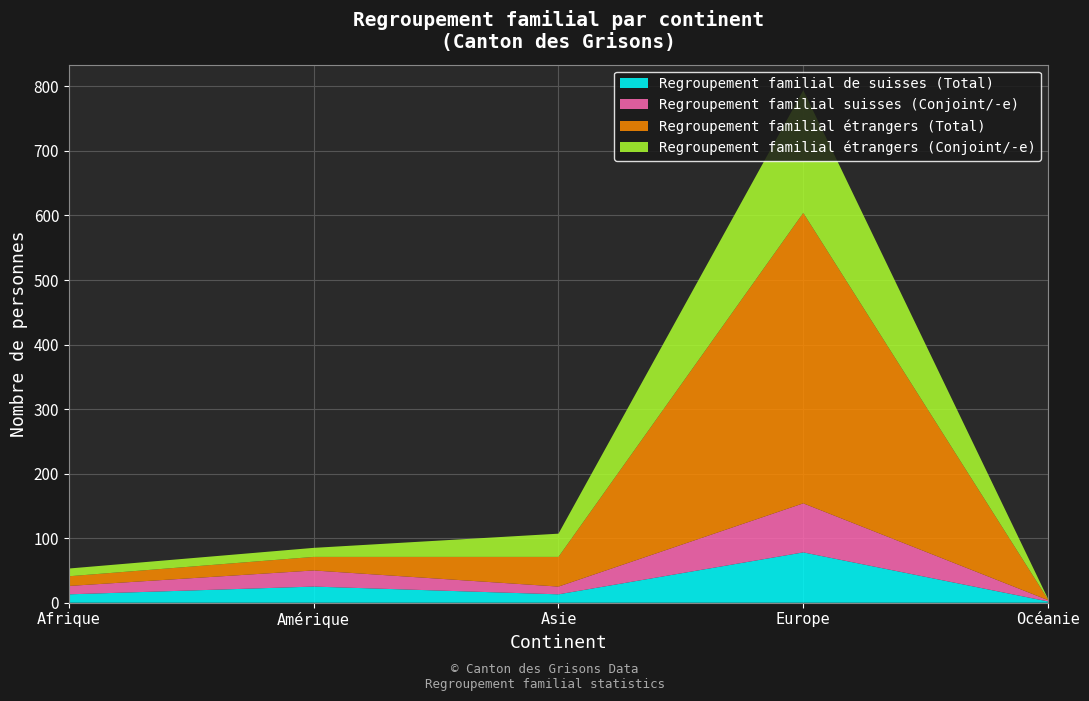

Reading right to left, extract all data points from this chart.

Regroupement familial de suisses (Total): Océanie=2	Europe=78	Asie=13	Amérique=25	Afrique=13
Regroupement familial suisses (Conjoint/-e): Océanie=2	Europe=76	Asie=12	Amérique=25	Afrique=13
Regroupement familial étrangers (Total): Océanie=1	Europe=450	Asie=46	Amérique=21	Afrique=15
Regroupement familial étrangers (Conjoint/-e): Océanie=1	Europe=190	Asie=36	Amérique=14	Afrique=12